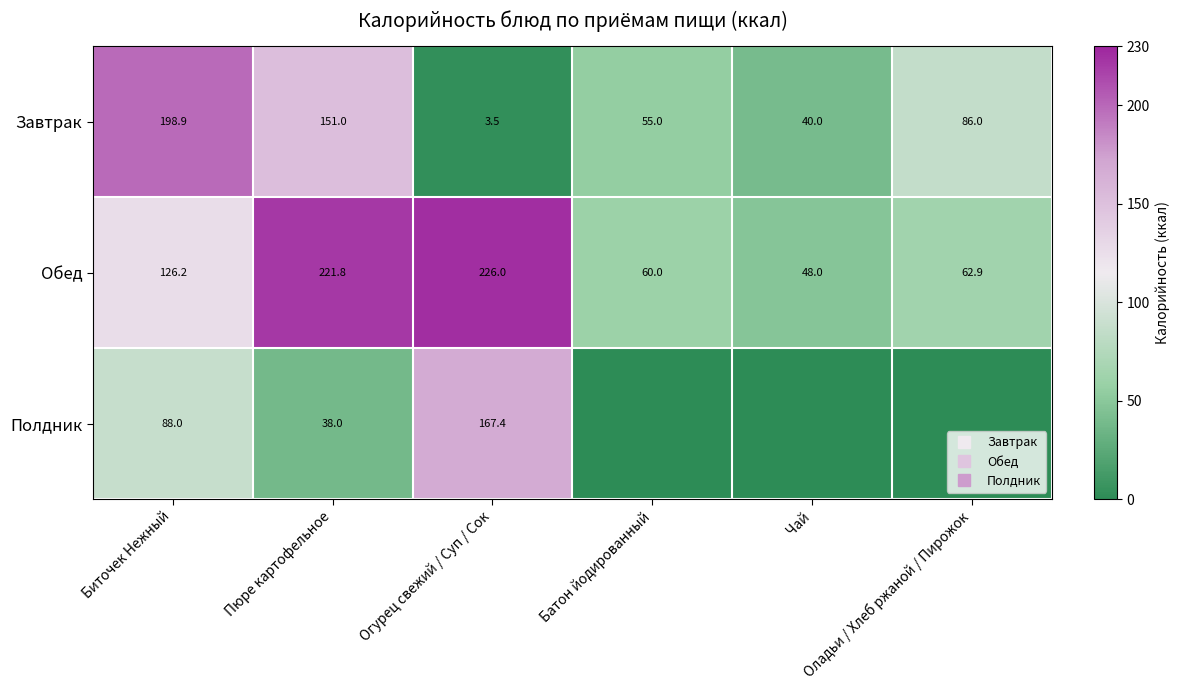

True or false: Полдник has a value of -1.7 at Батон йодированный.

False